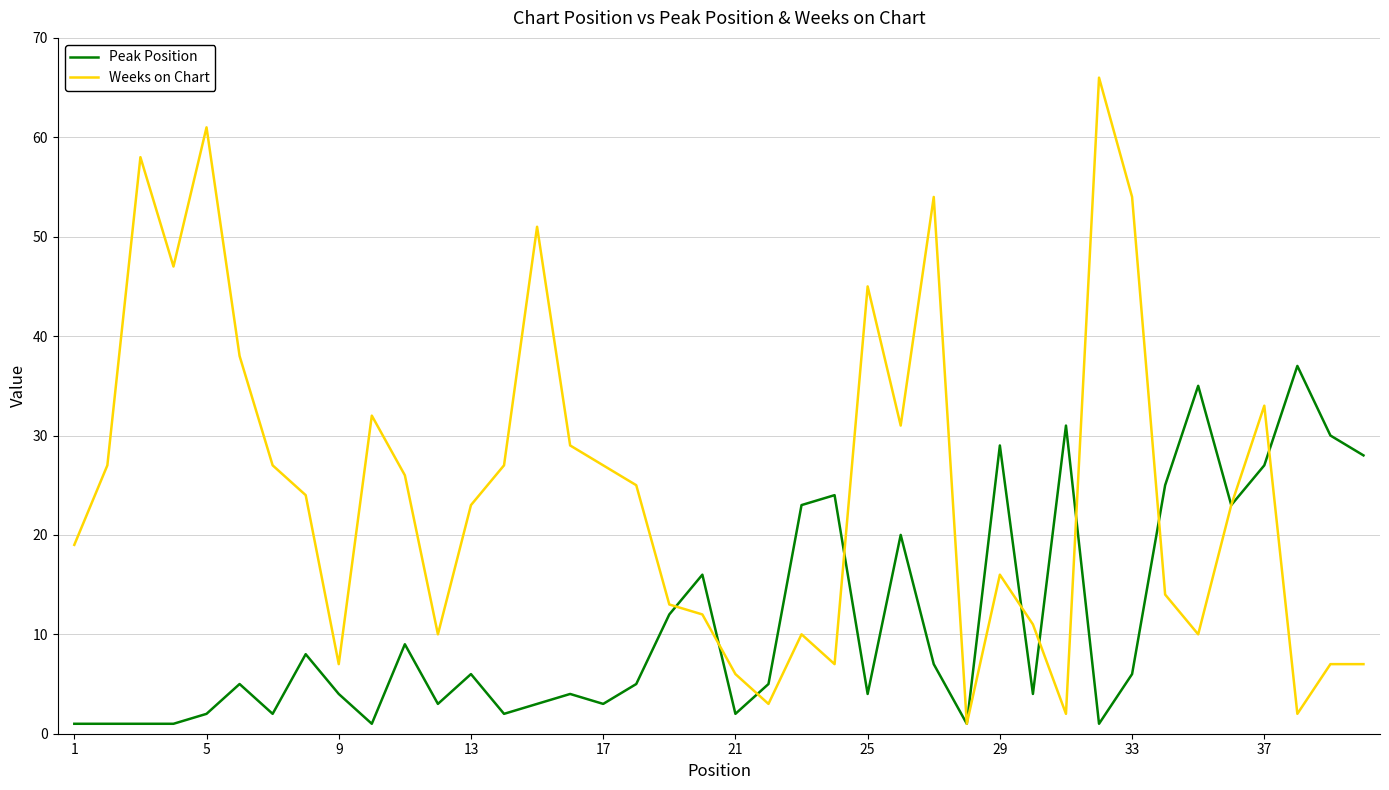

Which series has the largest range (max minus min)?

Weeks on Chart